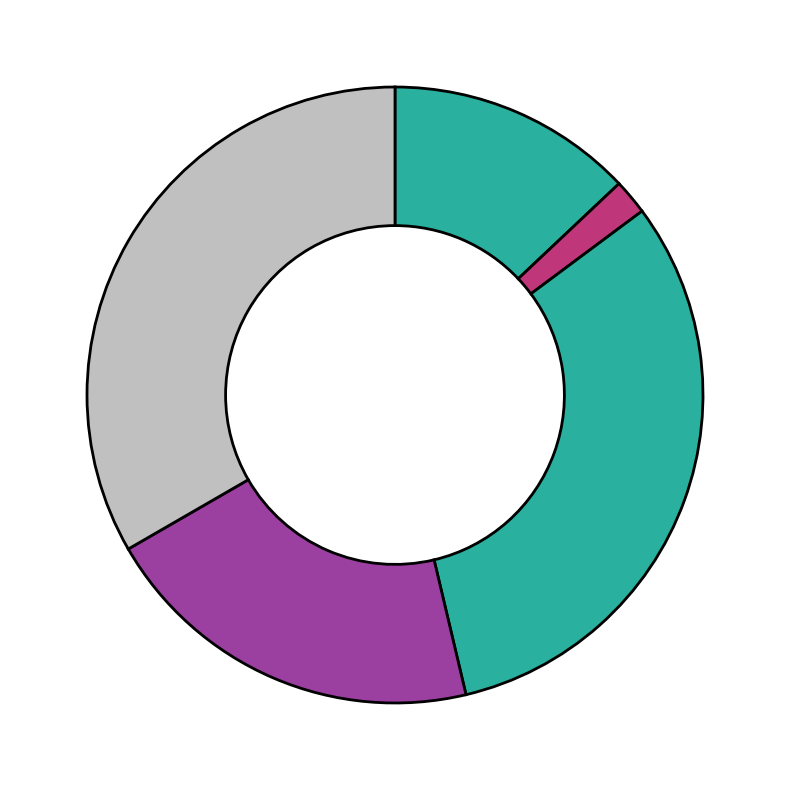

Rank the categories by value from highest to lowest.

NOM-012-ENER-2019, GB 35971-2018, ISIRI 10639: 2007, CQC31-439132-2009, ENERGY STAR Hot Food